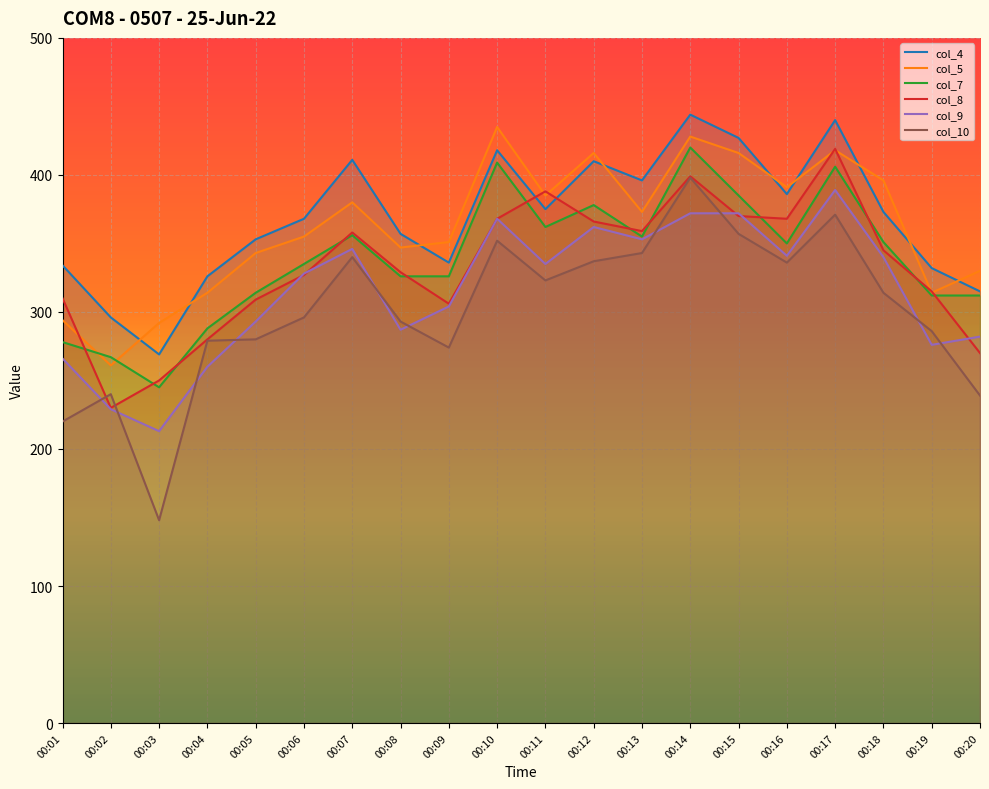

Is the value of col_4 at 00:02 greater than the value of col_10 at 00:14?

No